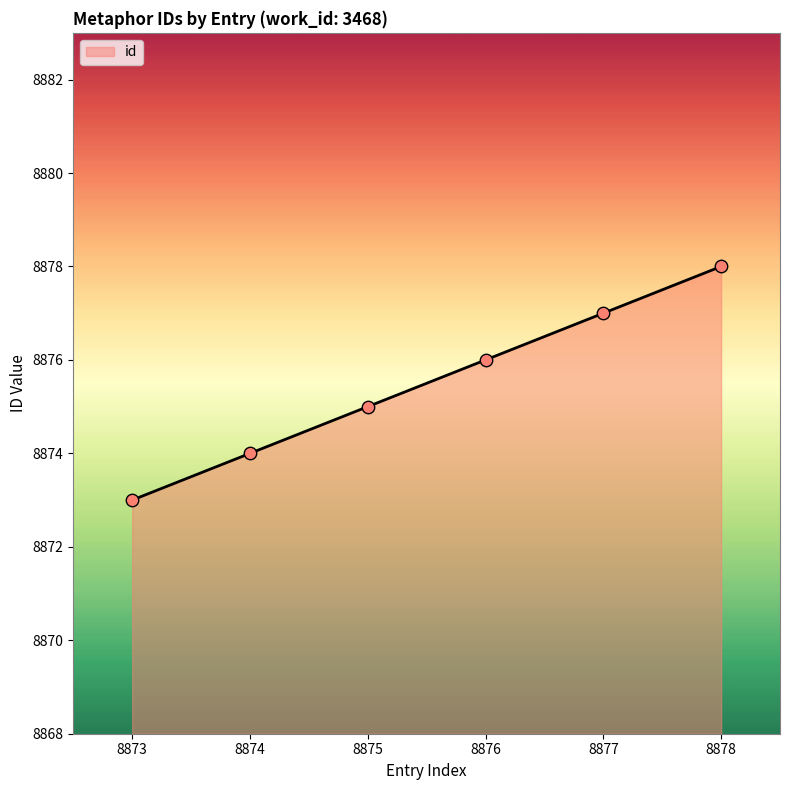

What is the ratio of the value at 8873 to the value at 8878?

1.0